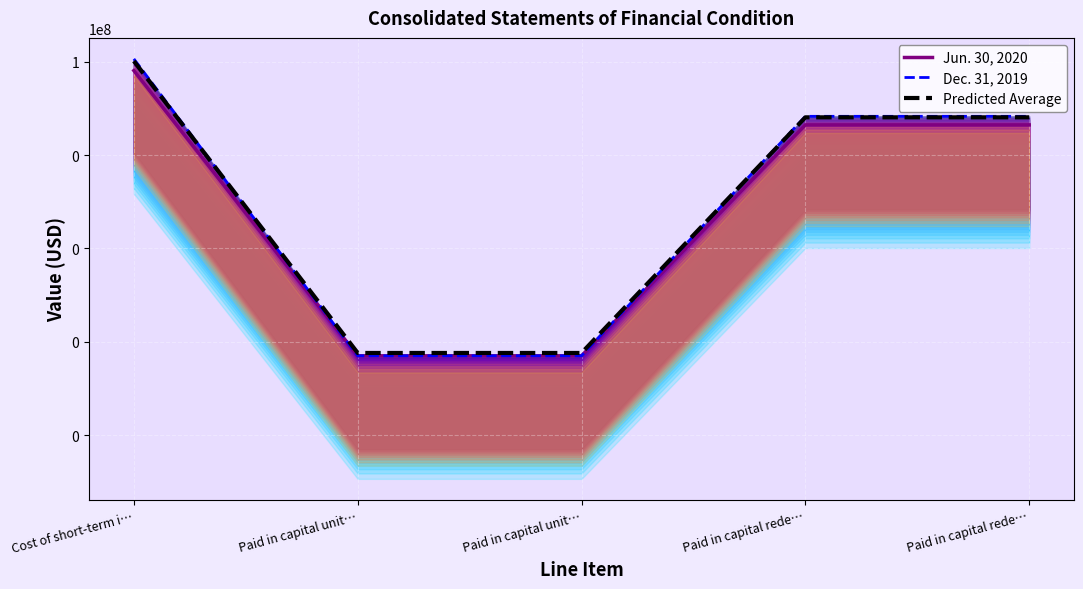

Reading left to right, transcribe all the data shown in this chart.

Jun. 30, 2020: 64990781.0	50.0	50.0	4450000.0	4450000.0
Dec. 31, 2019: 115820868.0	50.0	50.0	6800000.0	6800000.0
Predicted Average: 103966698.2	57.5	57.5	6468750.0	6468750.0